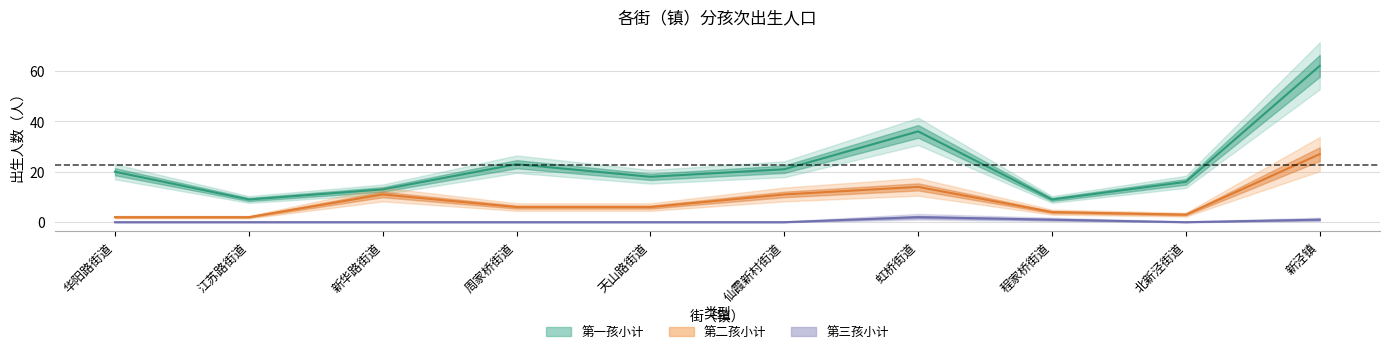

Reading right to left, list all the values displayed in this chart.

第一孩小计: 62	16	9	36	21	18	23	13	9	20
第二孩小计: 27	3	4	14	11	6	6	11	2	2
第三孩小计: 1	0	1	2	0	0	0	0	0	0